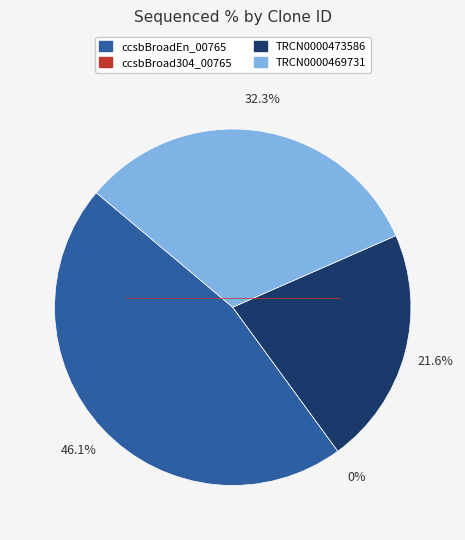

Between ccsbBroad304_00765 and TRCN0000469731, which is larger?

TRCN0000469731